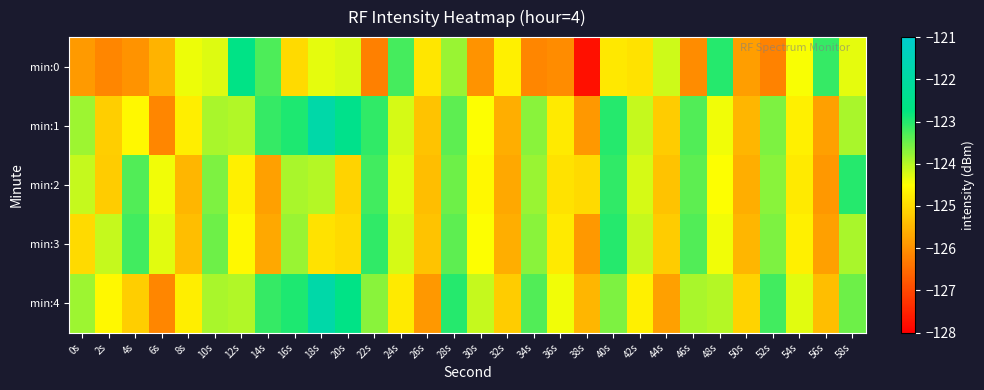

At which category is the sum across all series the highest?

18s